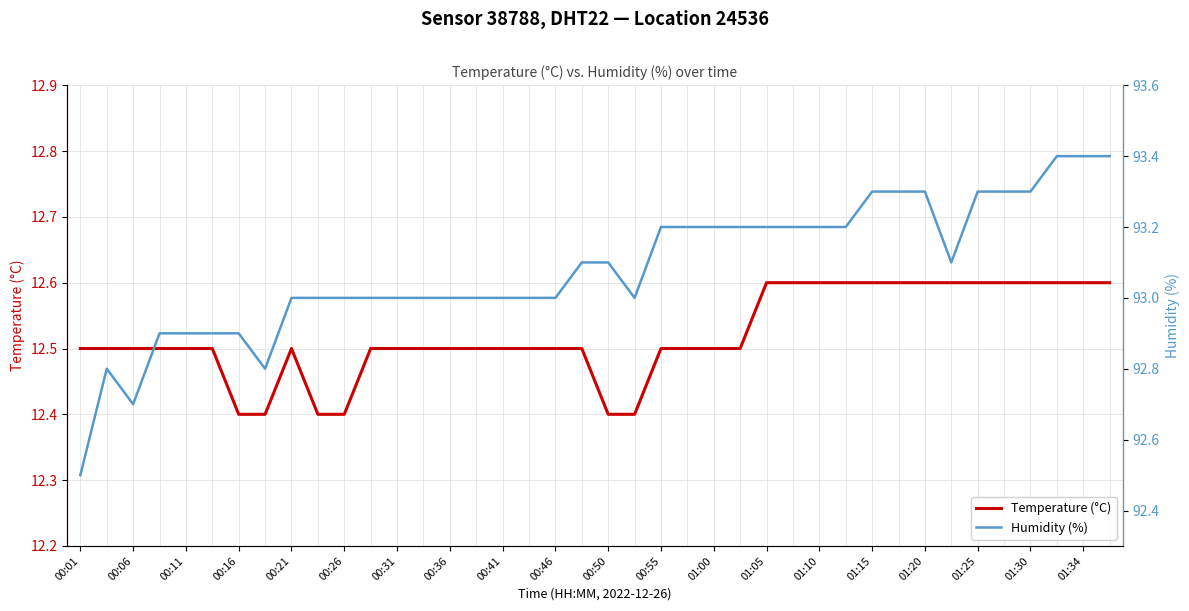

What is the difference between the second highest and minimum values in the Humidity (%) series?

0.9